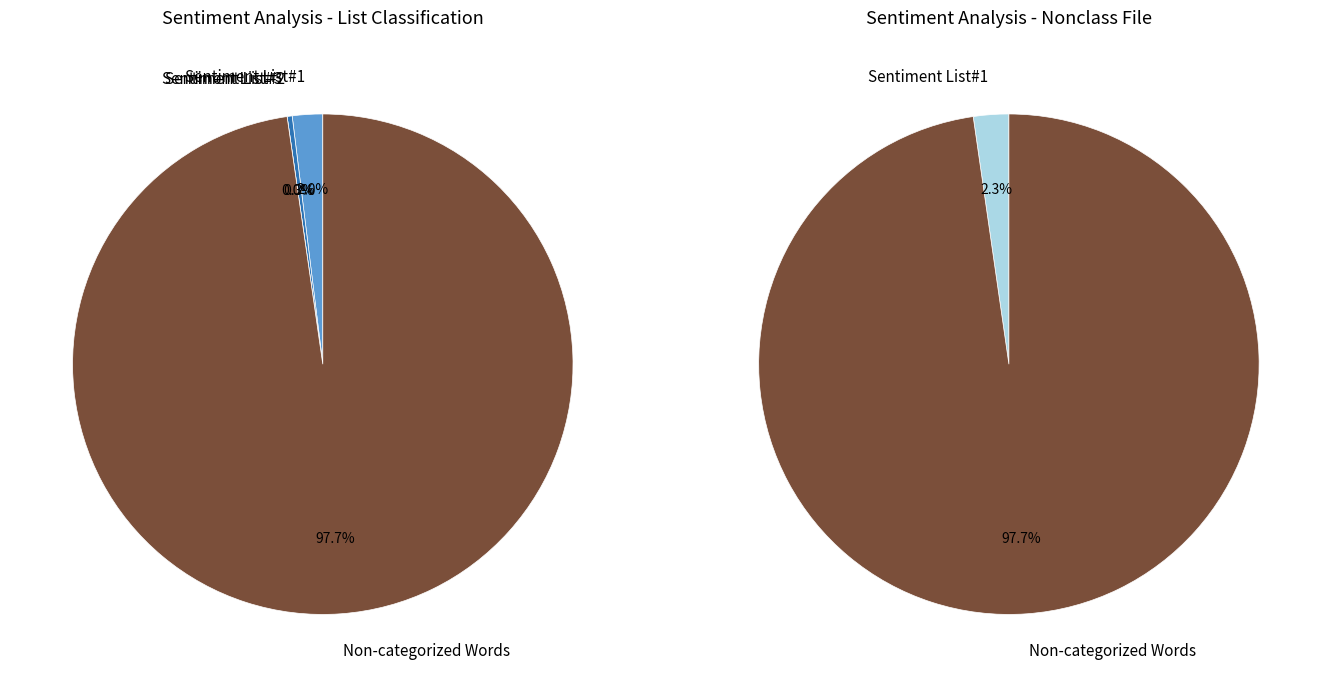

To the nearest percent, what is the combined percentage of Words in Sentiment List#1 and Words in Sentiment List#3?

2%